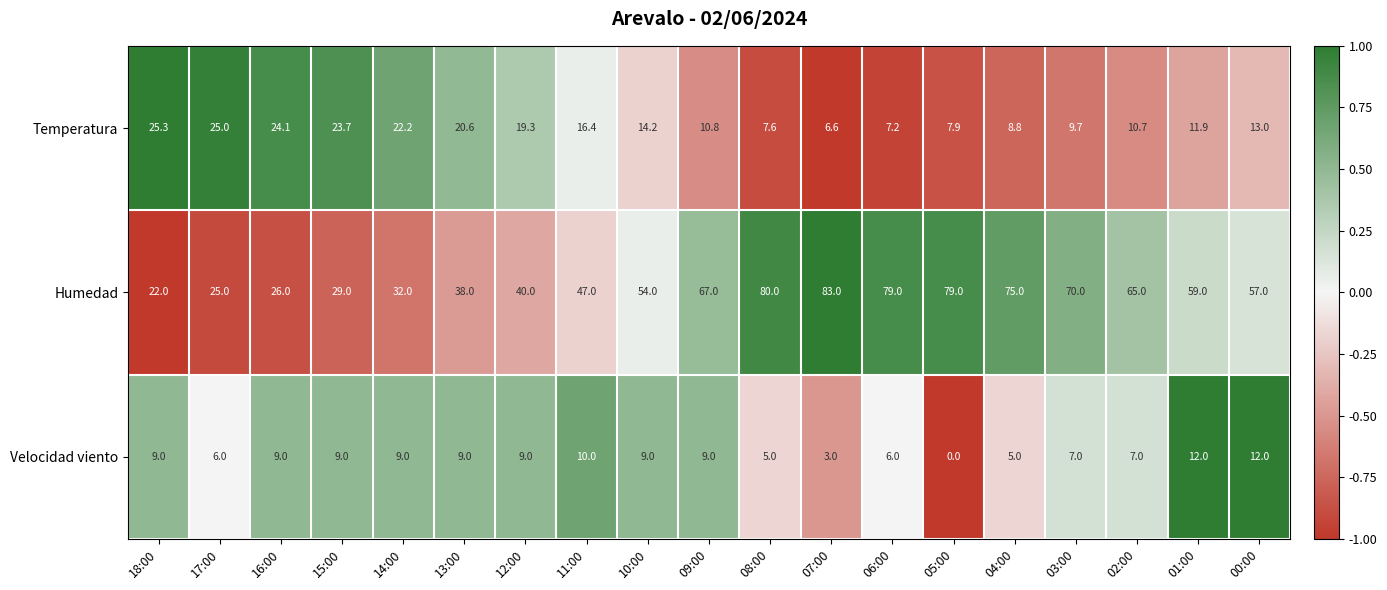

What is the spread (max minus min) of values at 00:00?

45.0